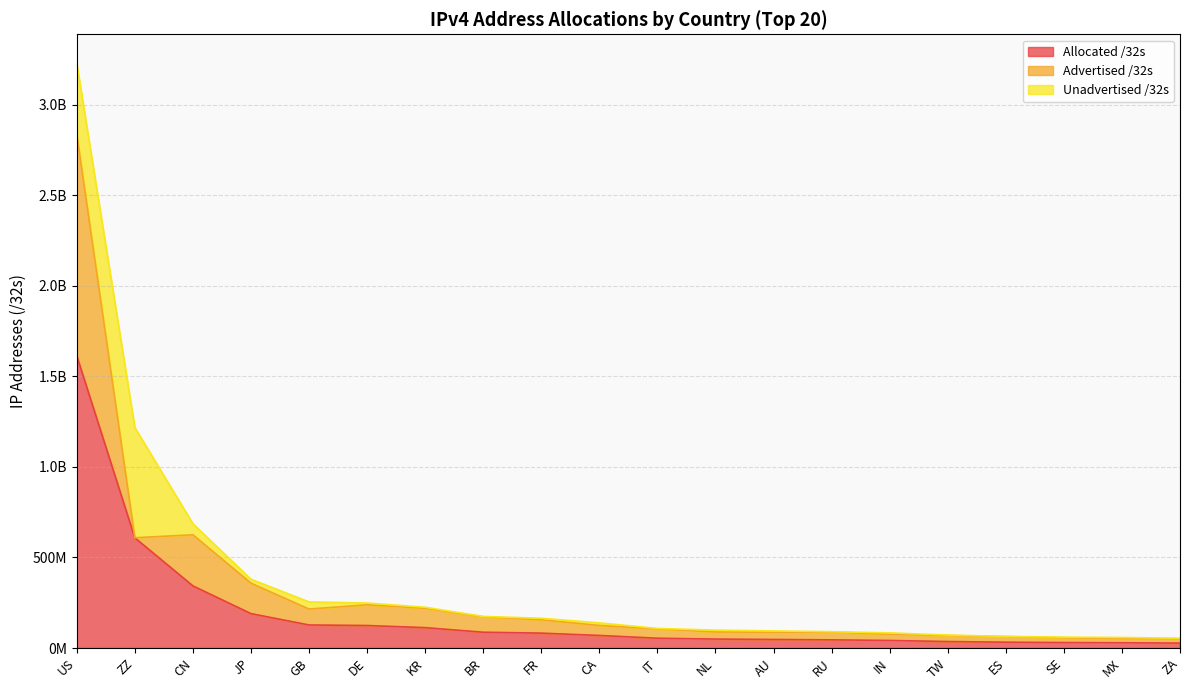

Reading left to right, extract all data points from this chart.

Allocated /32s: 1614055008	608575752	343168512	189874944	127270984	124209664	112500736	87137792	82177392	69343232	54029376	49345568	47161856	45030528	41709568	35710464	32043584	30045992	29015296	27055360
Advertised /32s: 1222782720	324864	282066176	168219904	87799040	114340608	107361664	85425664	73495296	55090176	51276032	38954368	39954432	43073792	33926912	33218816	31086848	26409216	22913536	23770880
Unadvertised /32s: 391272288	608250888	61102336	21655040	39471944	9869056	5139072	1712128	8682096	14253056	2753344	10391200	7207424	1956736	7782656	2491648	956736	3636776	6101760	3284480